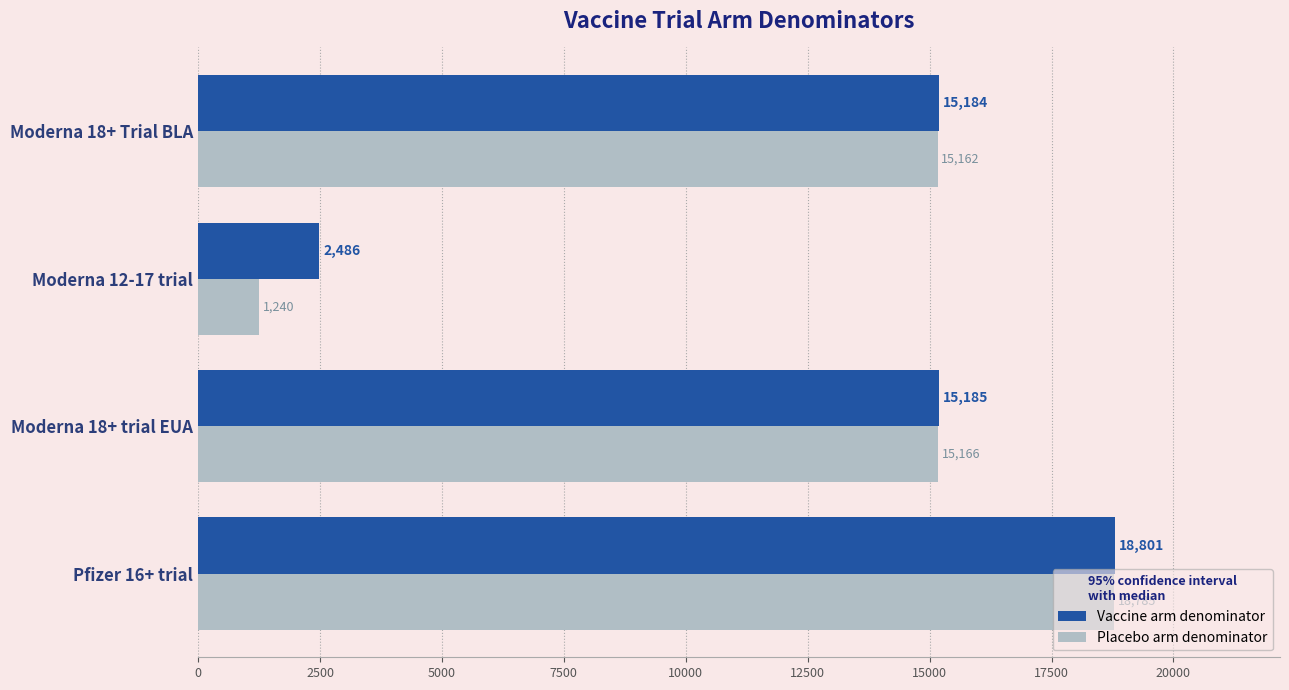

What is the lowest value of the Placebo arm denominator series?

1240